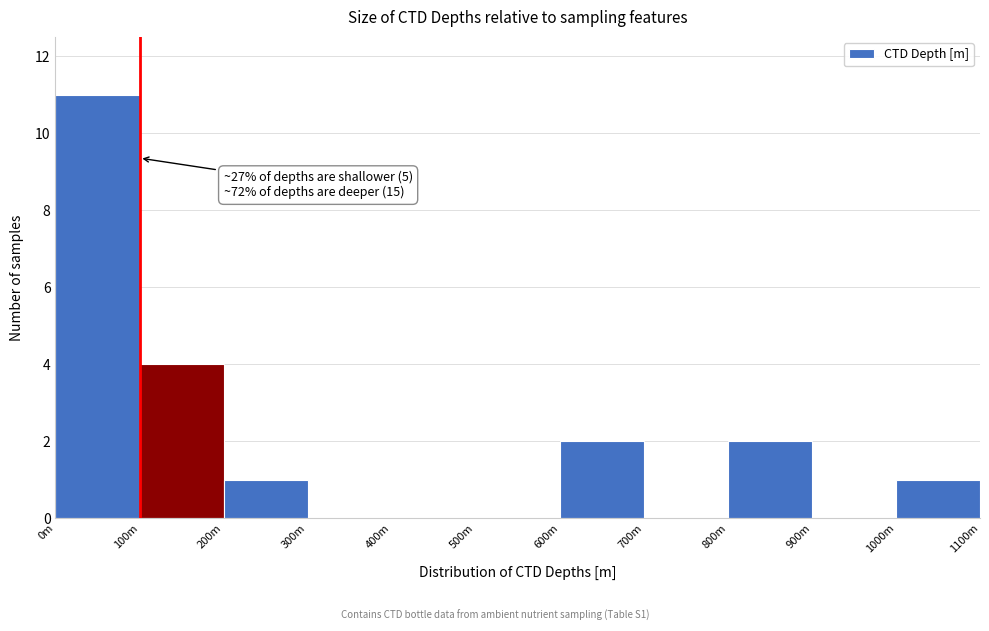

Reading left to right, list all the values displayed in this chart.

0m=11	100m=4	200m=1	300m=0	400m=0	500m=0	600m=2	700m=0	800m=2	900m=0	1000m=1